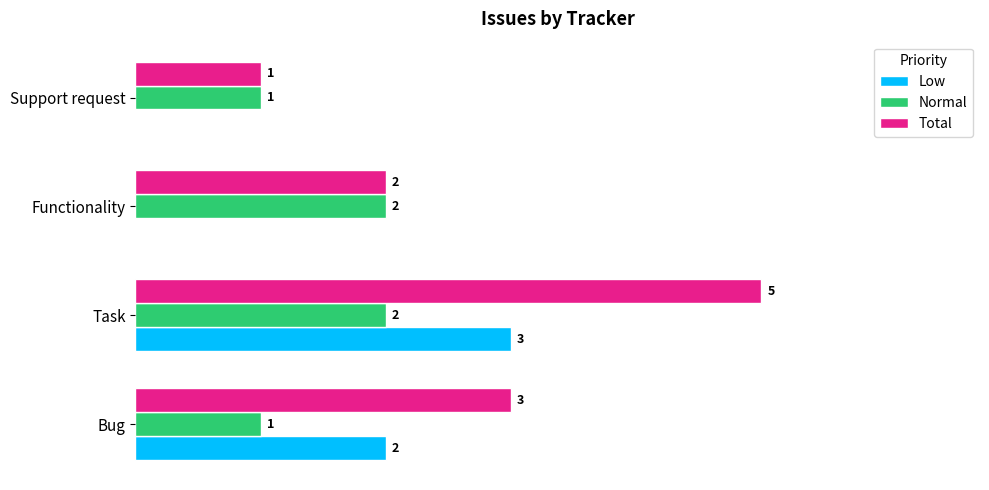

Between Bug and Task, which series saw the biggest shift?

Total